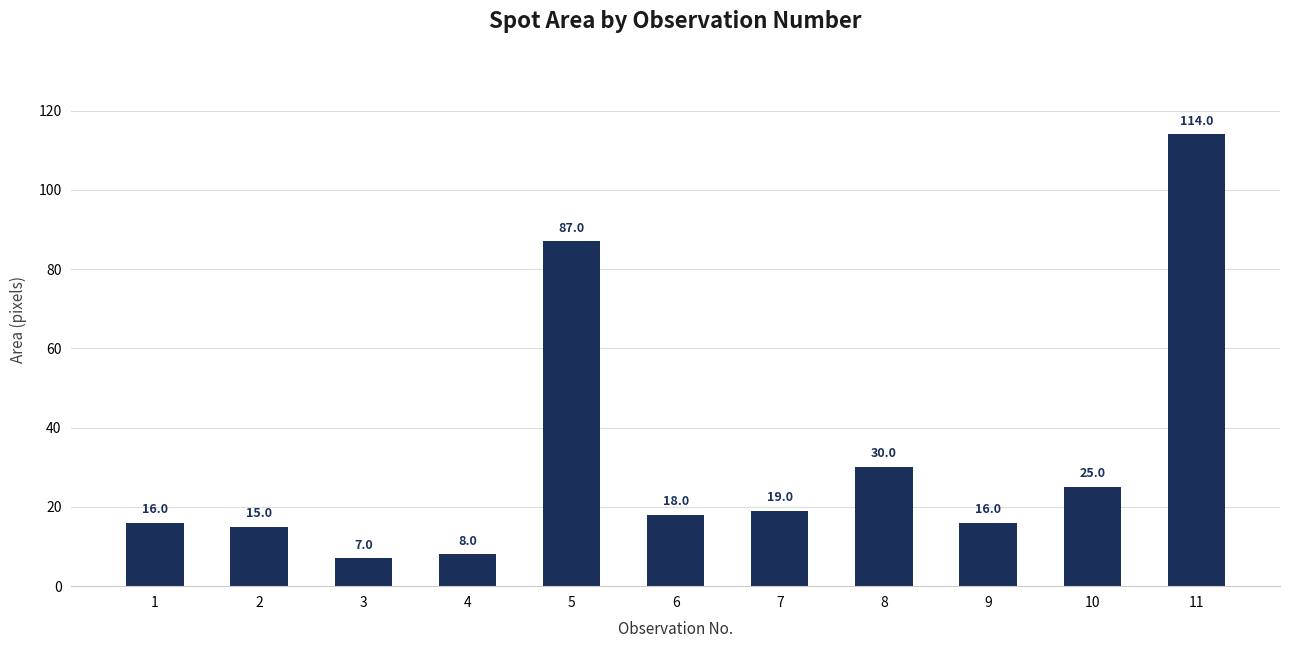

The value at 3 is 7. True or false?

True